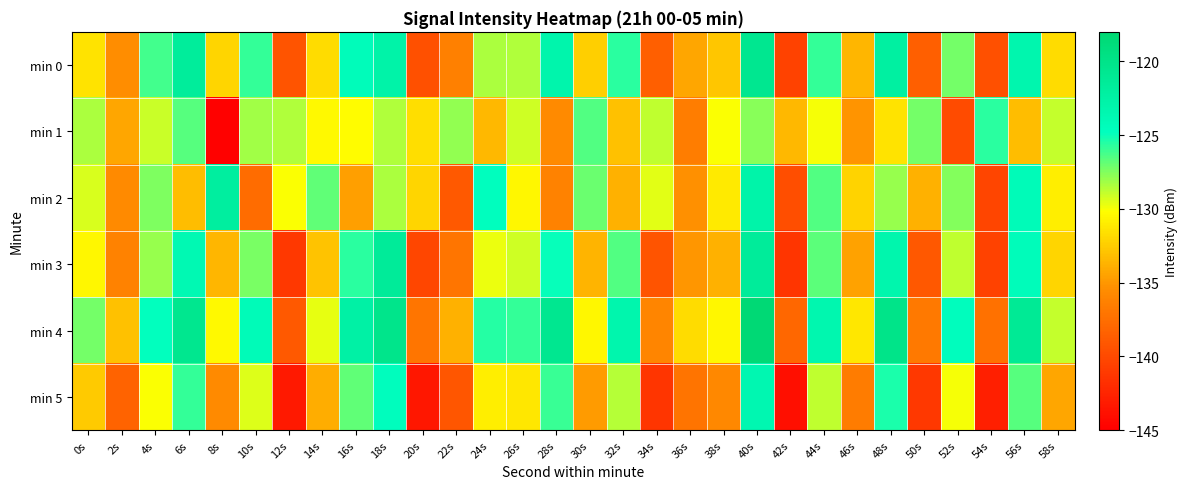

Between 18s and 56s, which series saw the biggest shift?

min 1